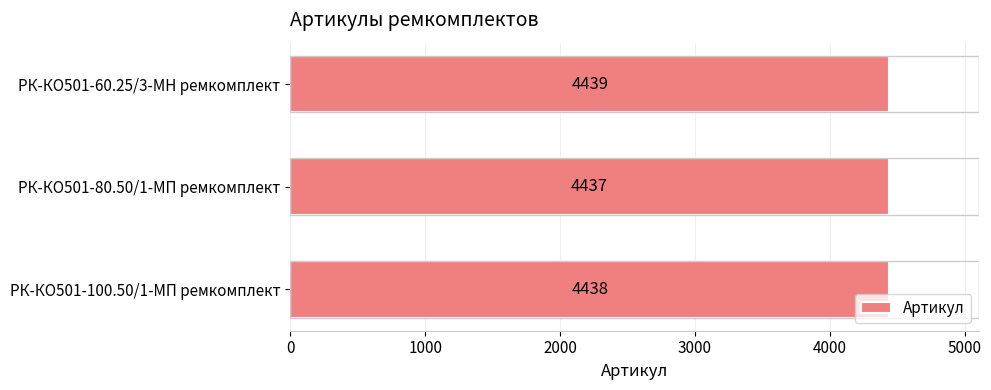

Reading bottom to top, extract all data points from this chart.

4438	4437	4439